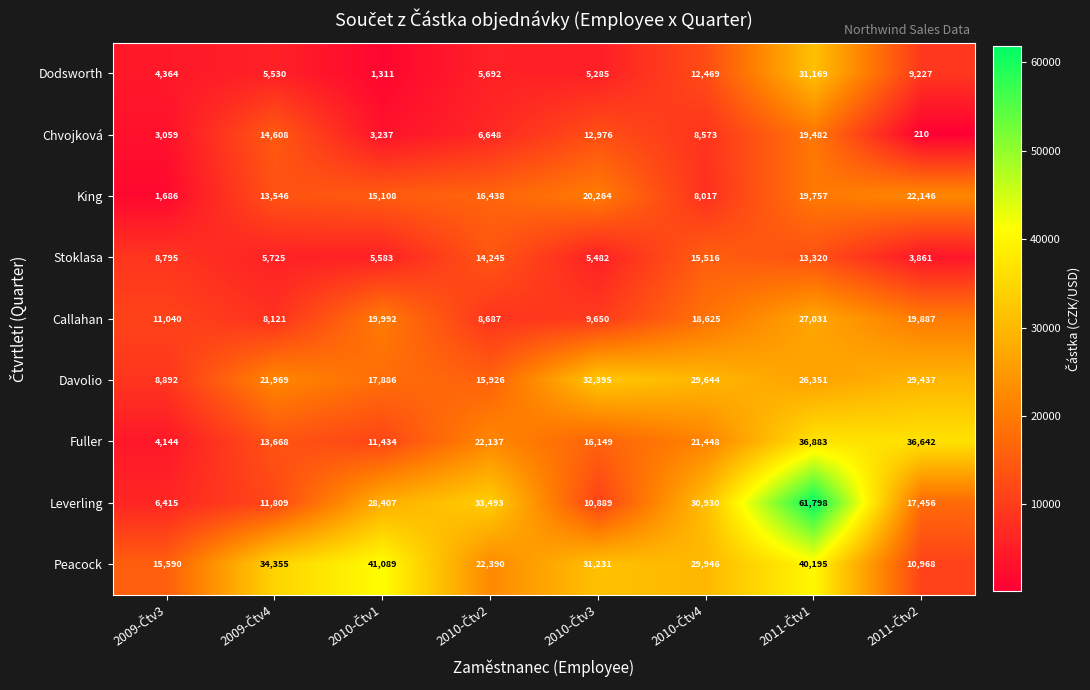

Which series has the widest spread of values?

Leverling